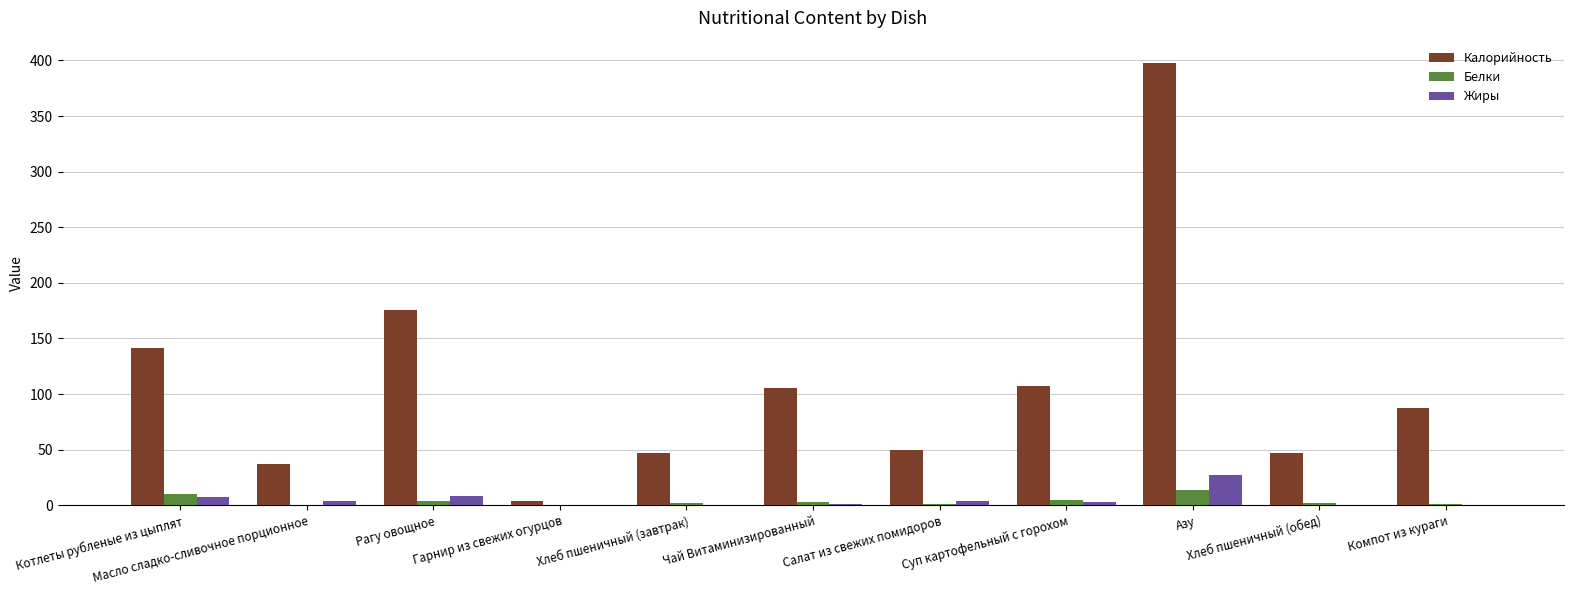

What is the sum of all Калорийность values?

1198.5